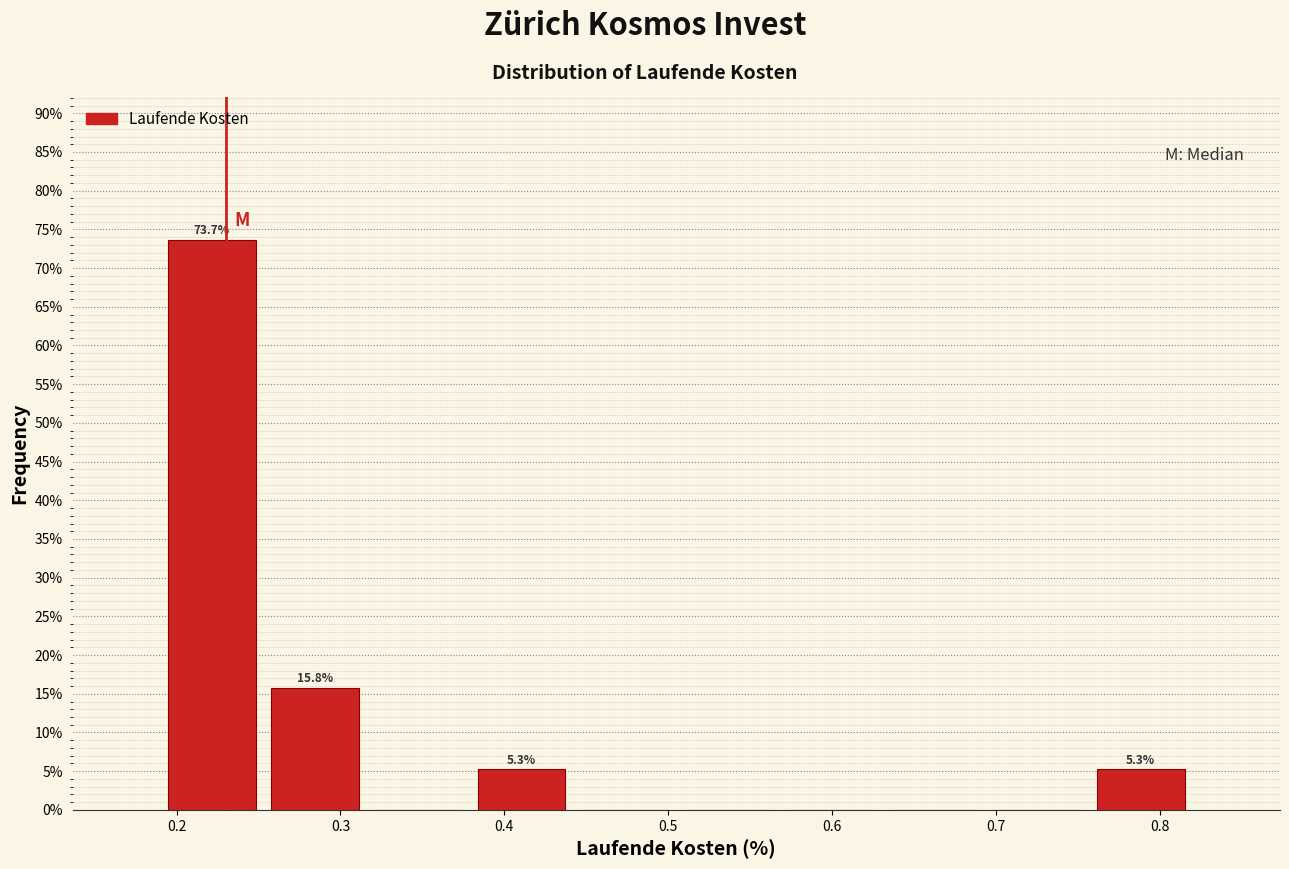

Over which range of the x-axis is the bar tallest?

0.190 to 0.253